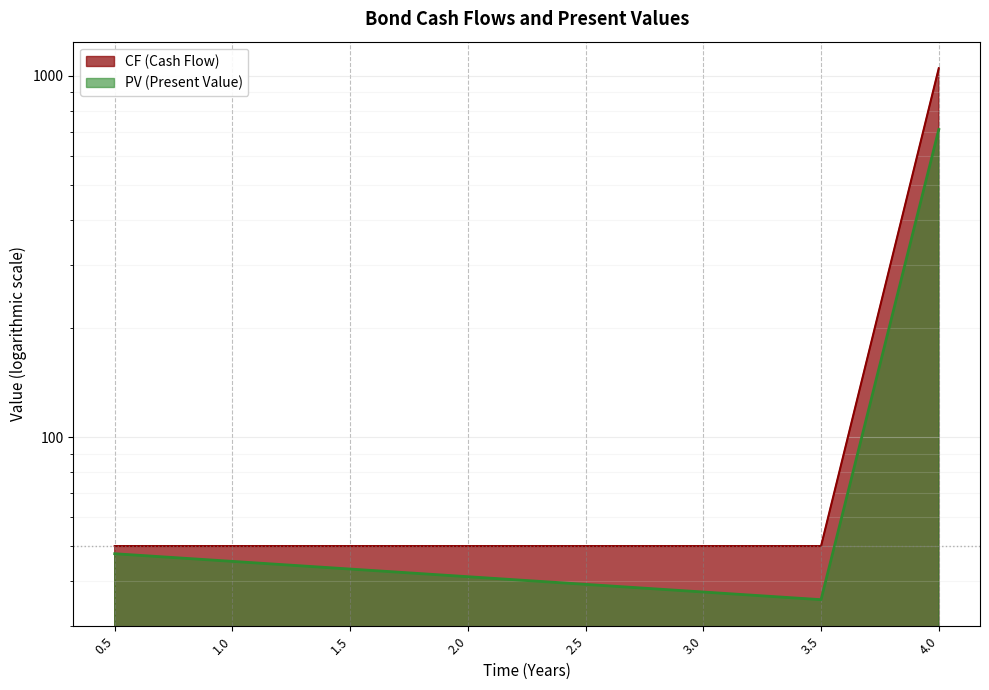

Which has a higher value, 3.0 or 1.0?

1.0